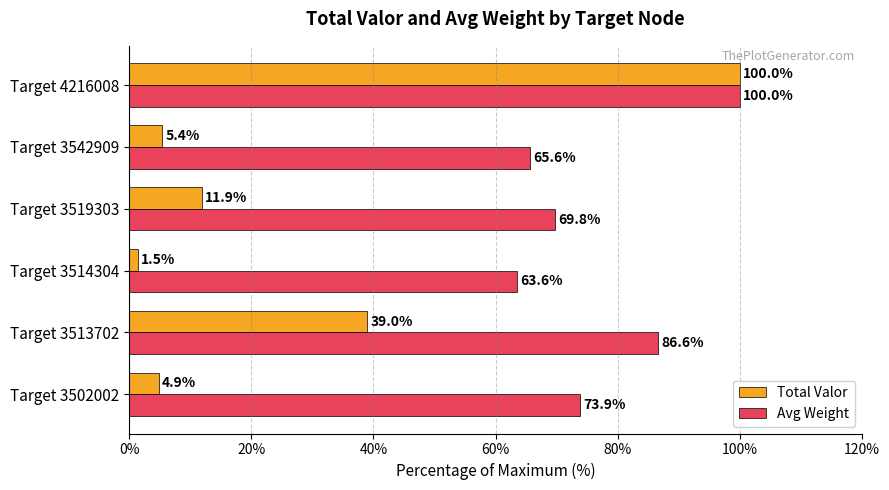

How many values in the Avg Weight series exceed 73?

3